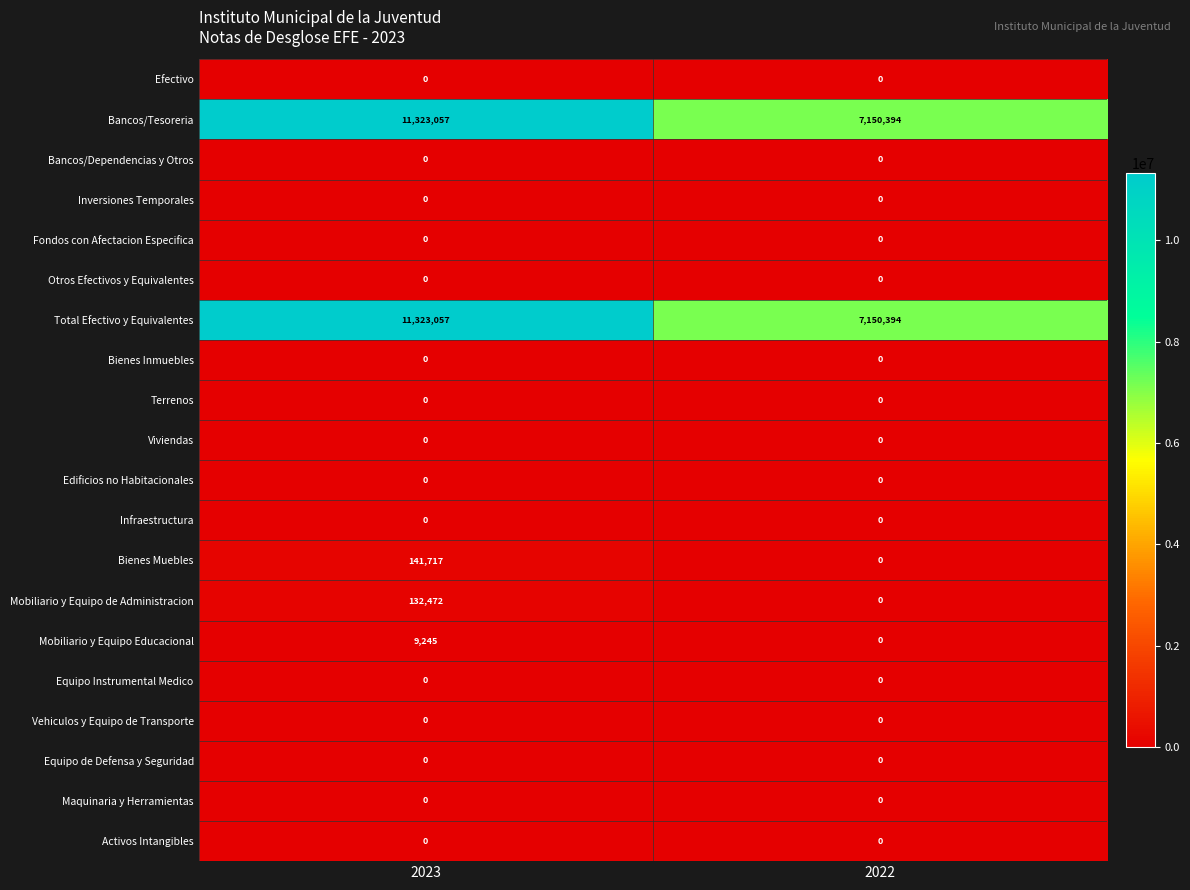

What is the difference between the highest and lowest values at 2023?

11323057